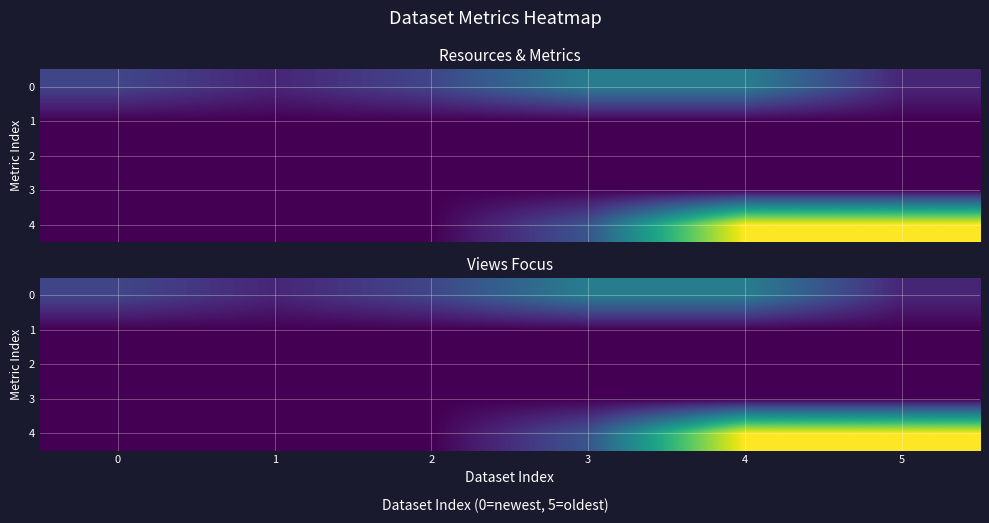

Rank the series at 3 from highest to lowest value.

0, 4, 1, 2, 3